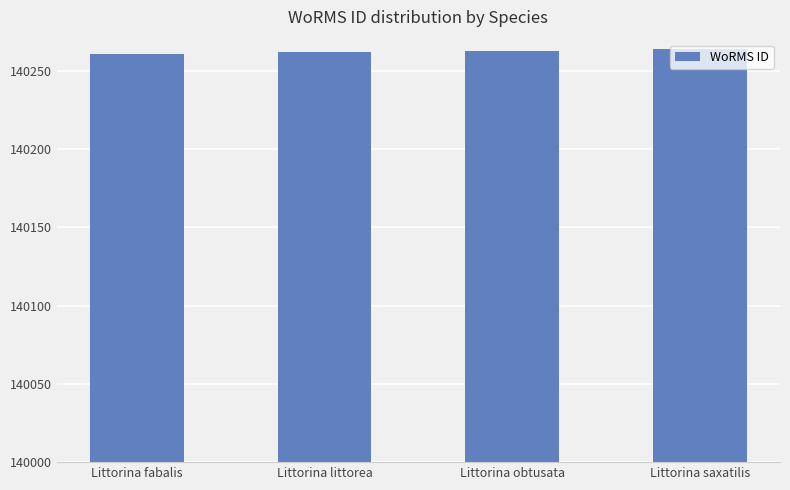

The value at Littorina littorea is 140262. True or false?

True